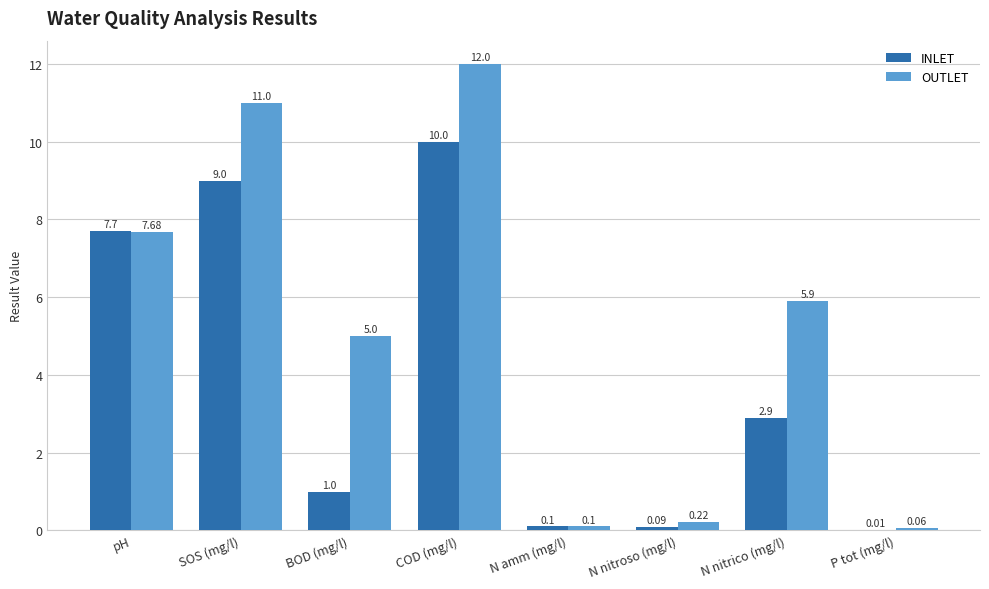

What is the greatest value displayed?

12.0